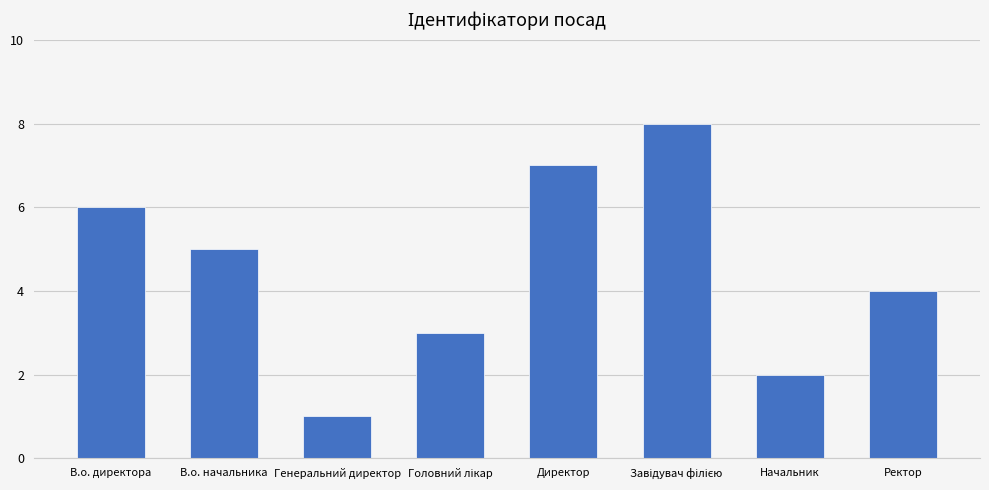

What is the sum of all values?

36